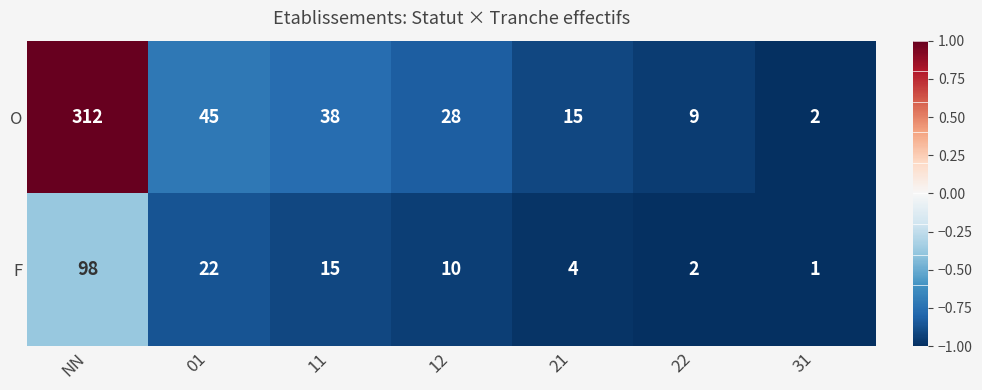

Is the value of F at NN greater than the value of O at 01?

Yes